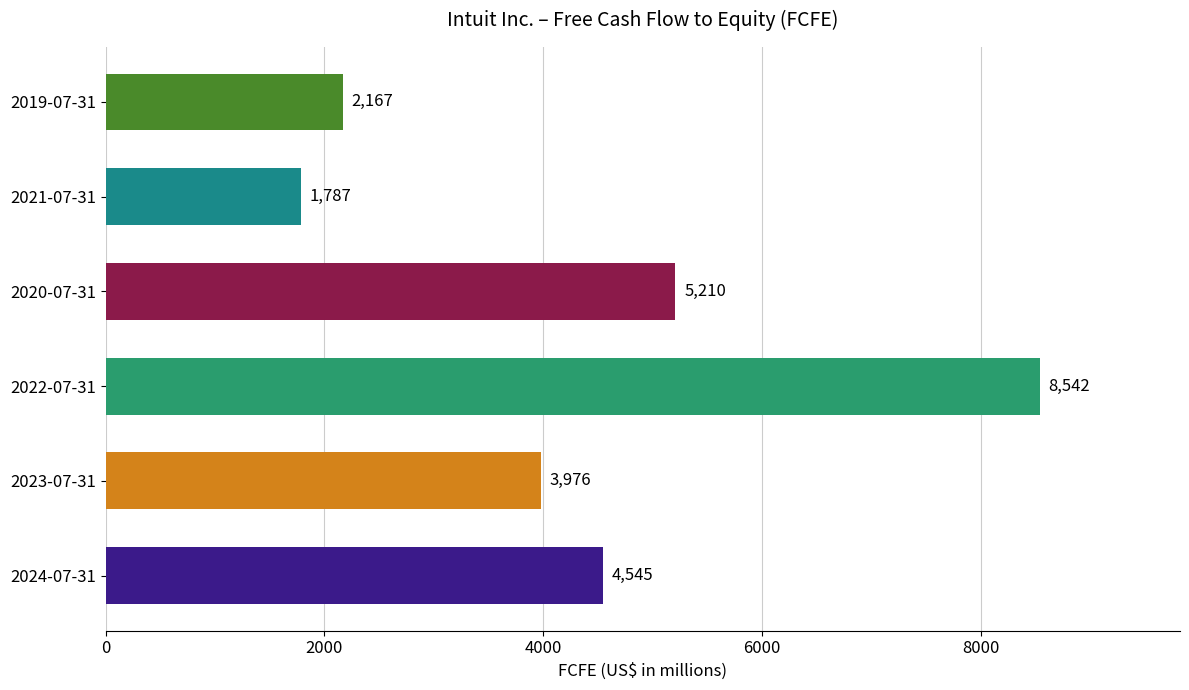

What is the difference between the maximum and minimum values?

6755